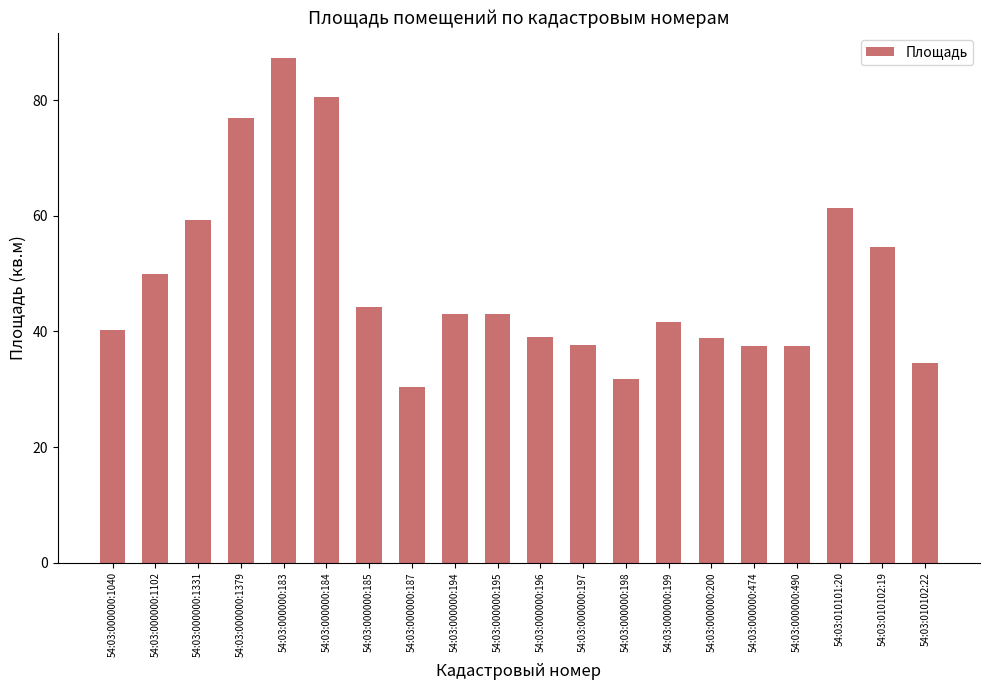

What is the change in value from 54:03:000000:1040 to 54:03:000000:195?

+2.7